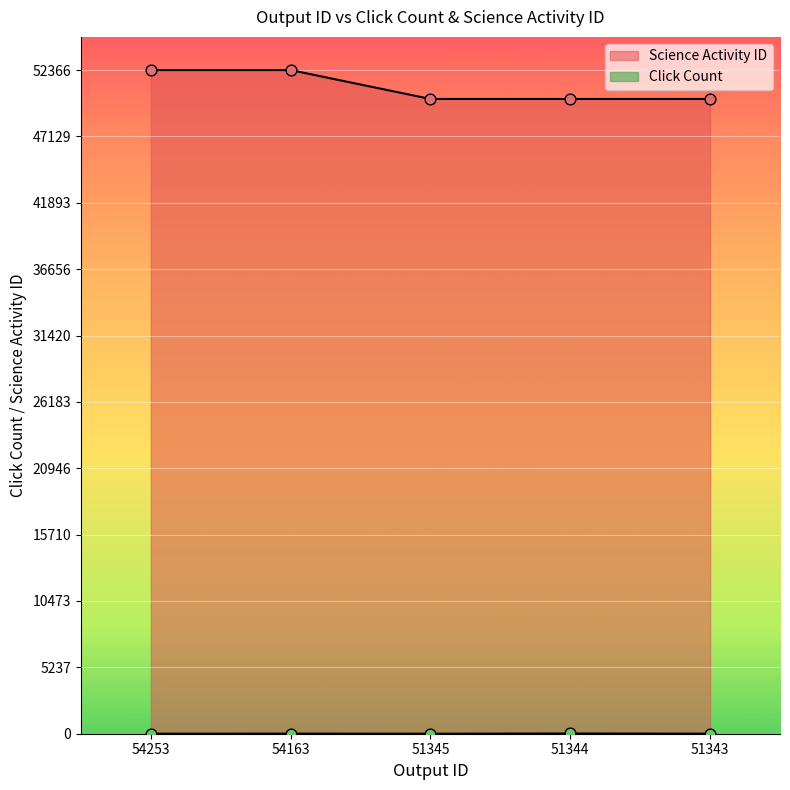

Is the value of Science Activity ID at 51343 greater than the value of Click Count at 51345?

Yes